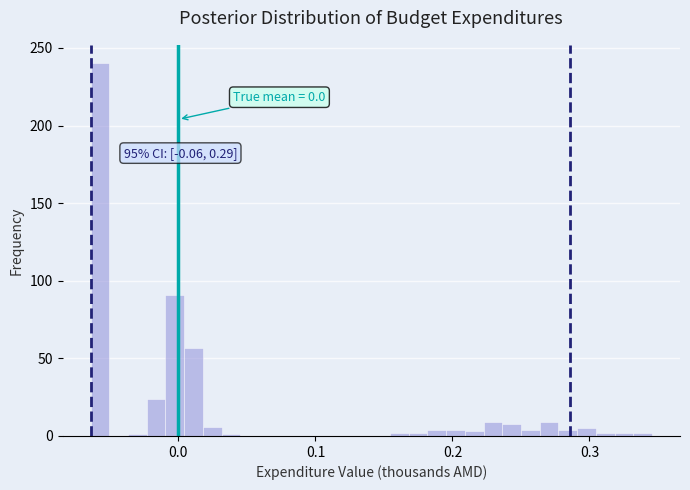

Around what value on the x-axis is the tallest bar? Give the approximate position of its centre, as read against the axis.

-0.06